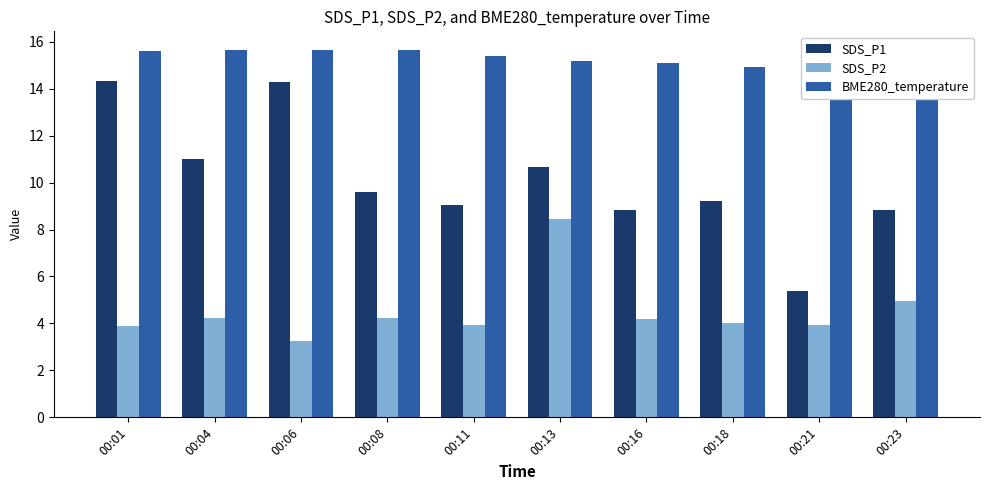

Rank the series by their maximum value, from highest to lowest.

BME280_temperature, SDS_P1, SDS_P2